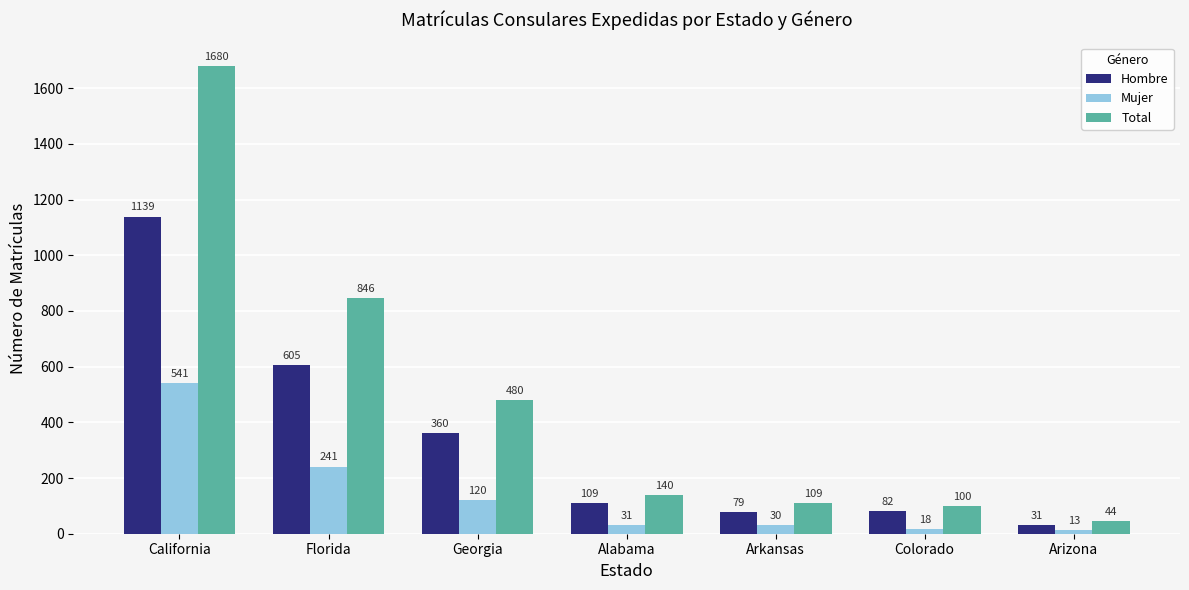

Reading left to right, list all the values displayed in this chart.

Hombre: California=1139	Florida=605	Georgia=360	Alabama=109	Arkansas=79	Colorado=82	Arizona=31
Mujer: California=541	Florida=241	Georgia=120	Alabama=31	Arkansas=30	Colorado=18	Arizona=13
Total: California=1680	Florida=846	Georgia=480	Alabama=140	Arkansas=109	Colorado=100	Arizona=44